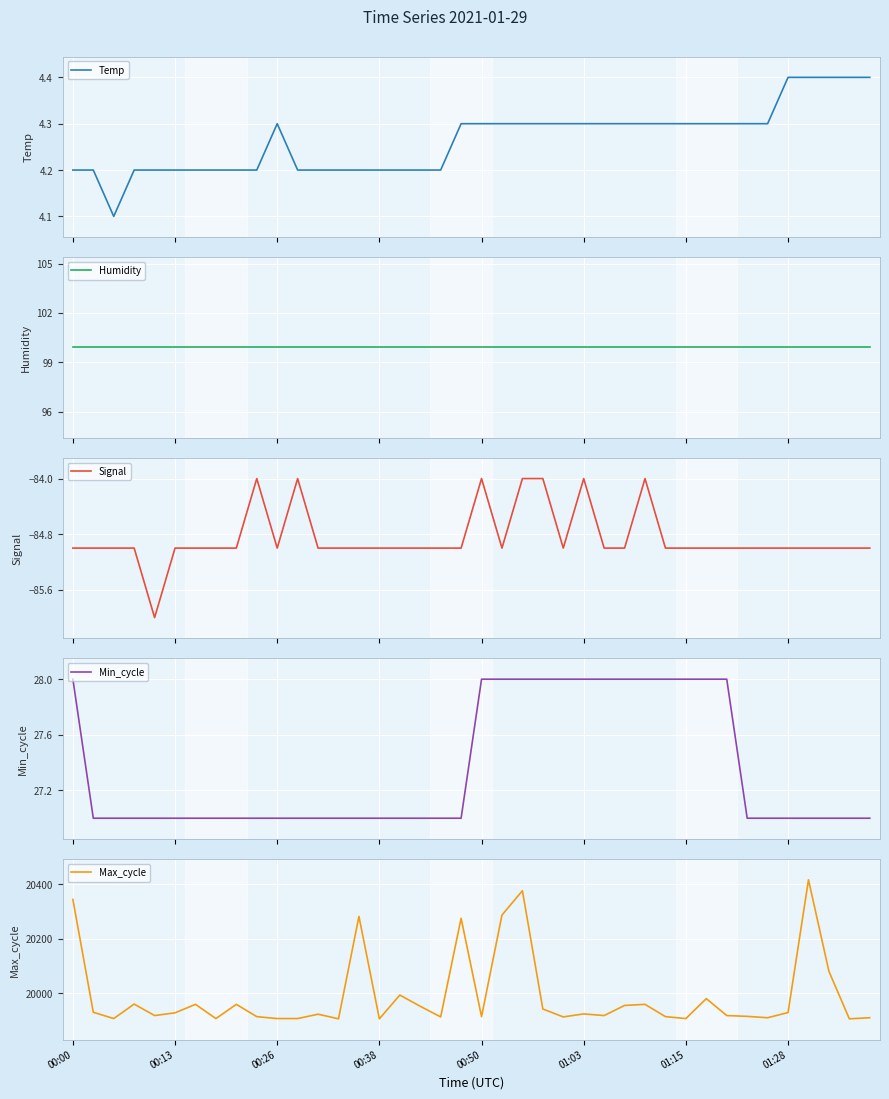

Which series has the largest total across all categories?

Max_cycle